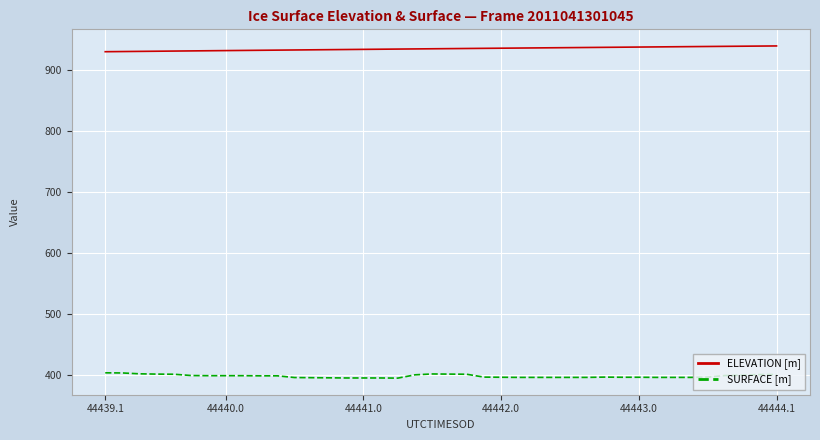

What is the maximum value shown in the chart?

938.8